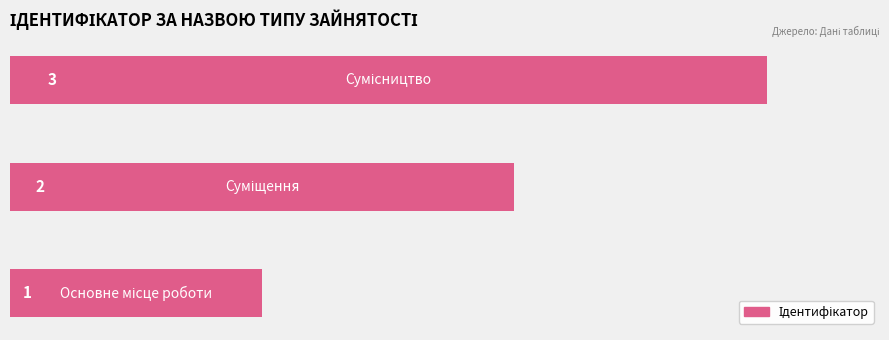

What is the maximum value shown in the chart?

3